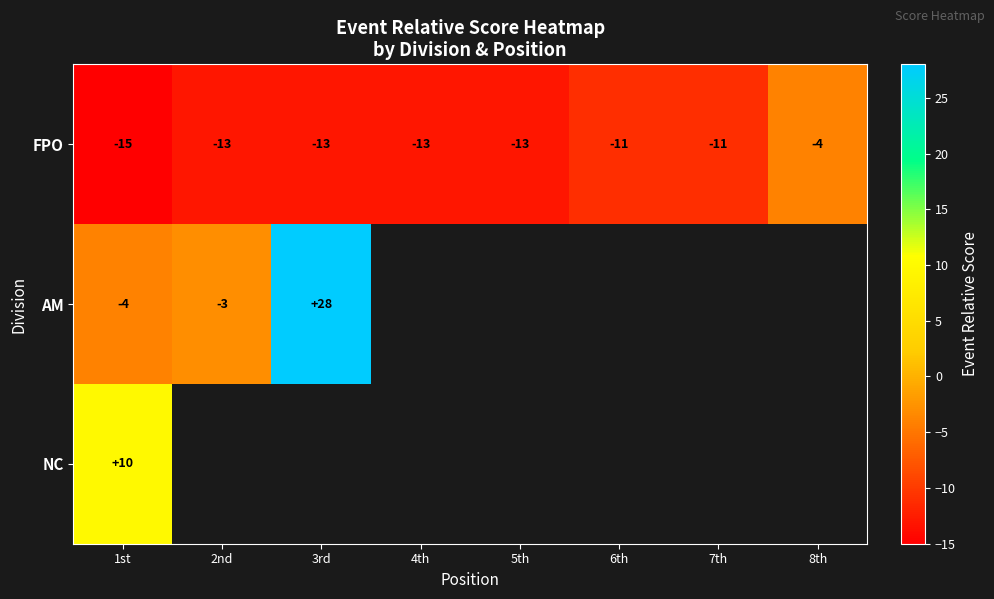

True or false: FPO has a value of -11 at 7th.

True